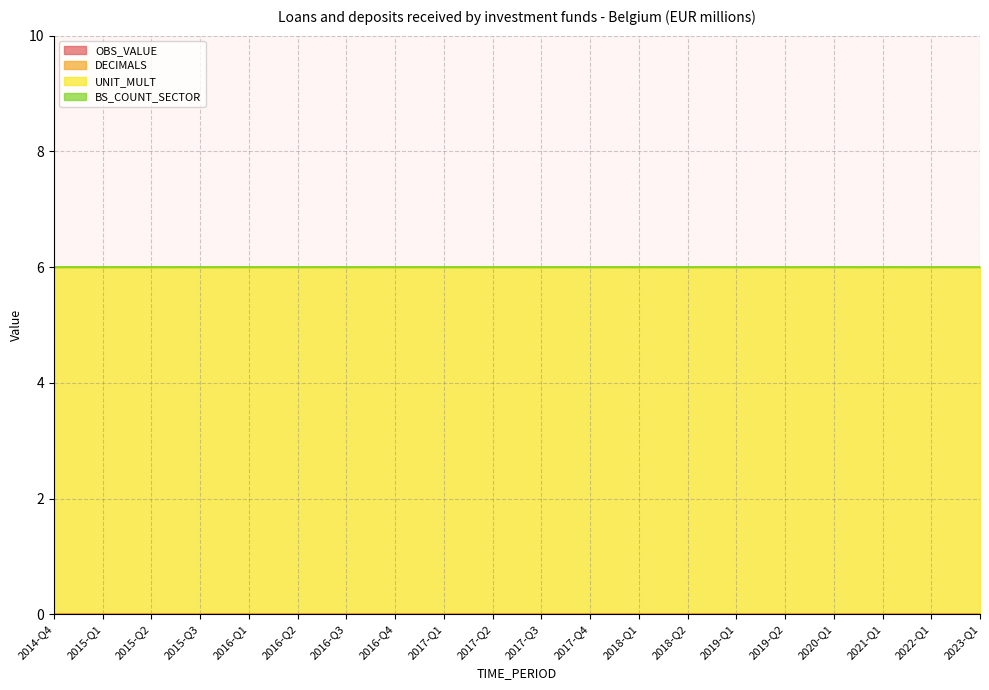

The value of BS_COUNT_SECTOR at 2016-Q4 is 0. True or false?

True